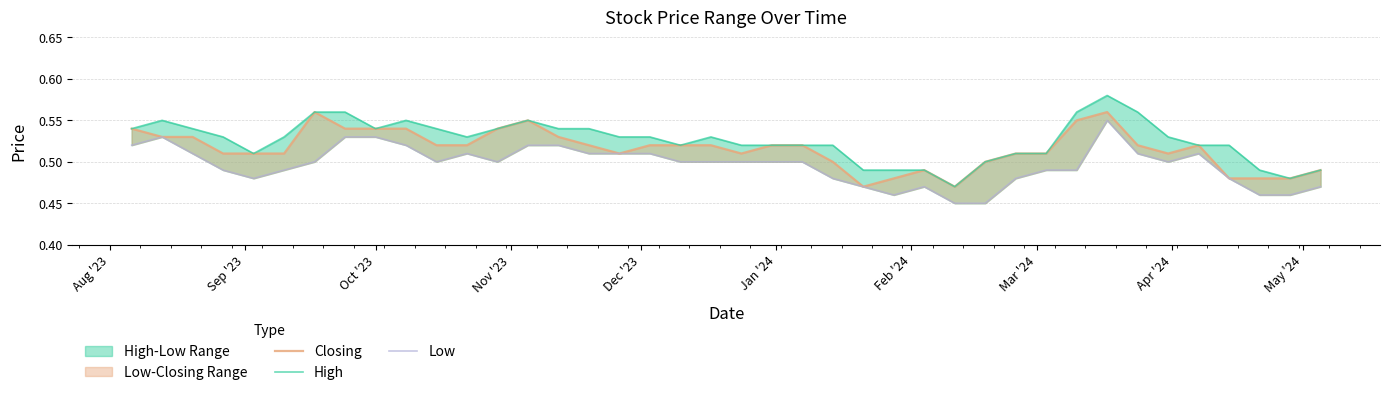

What value does the Low series have at Jan '24?

0.5